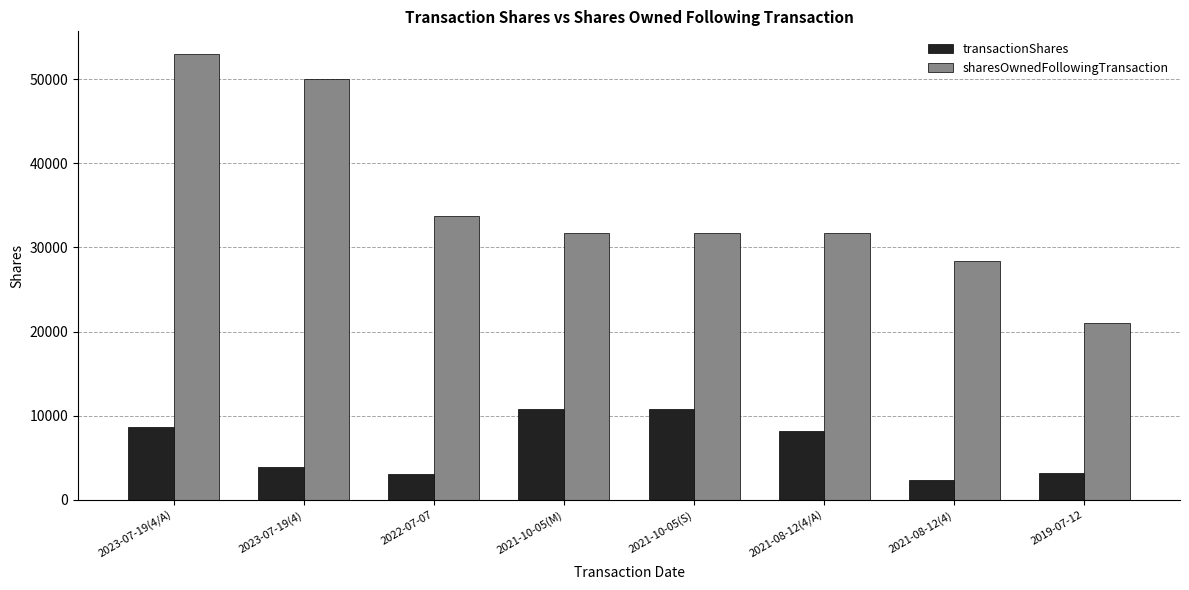

Which category has the lowest value in the transactionShares series?

2021-08-12(4)